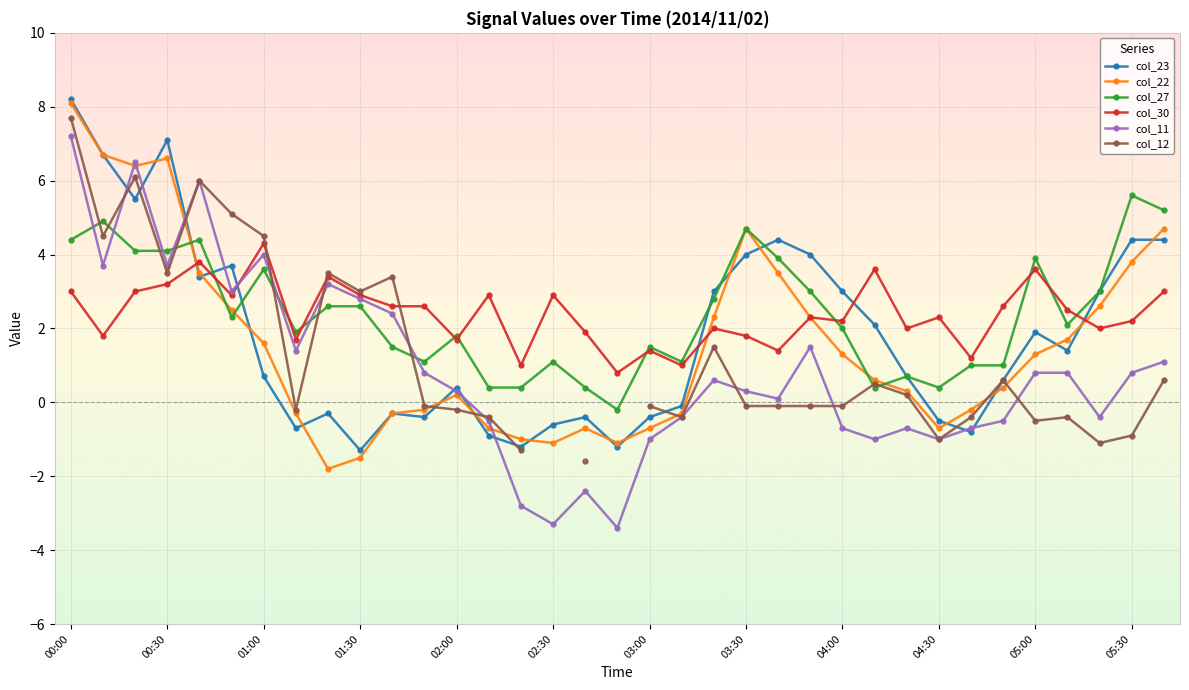

What is the highest value of the col_30 series?

4.3